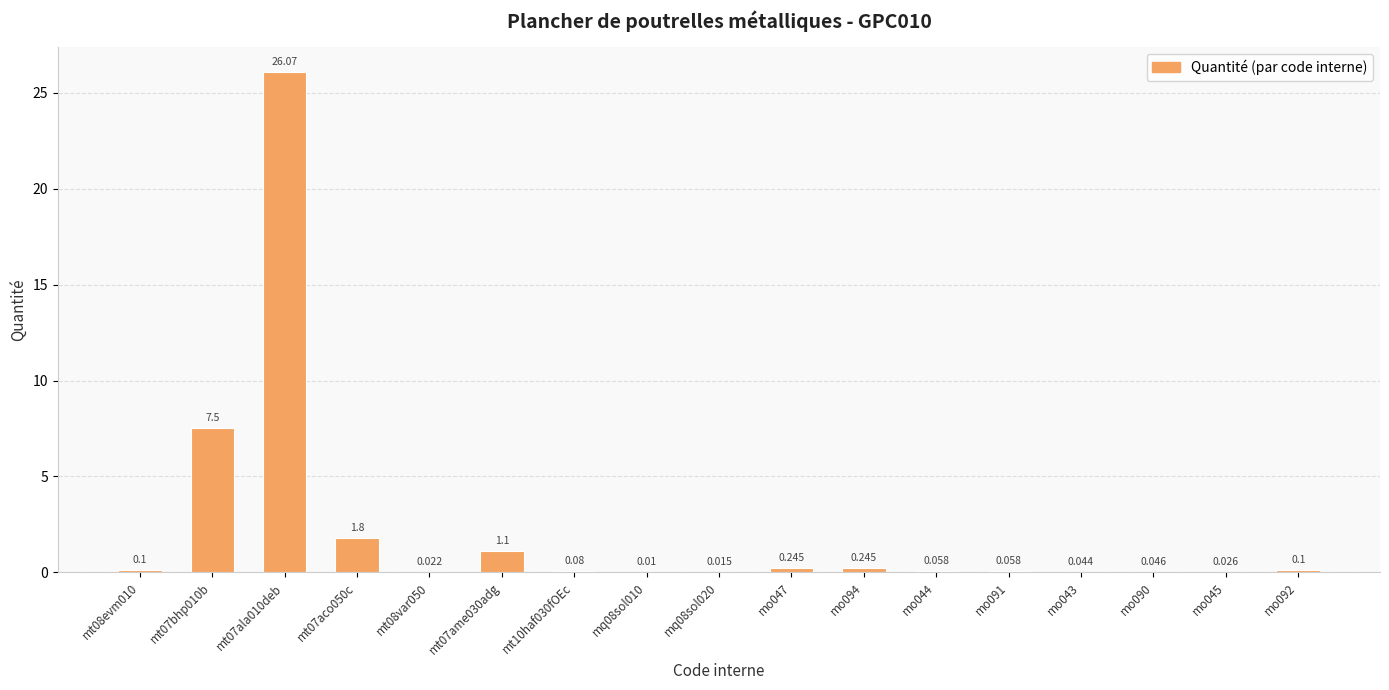

What position from the left is mo043?

14